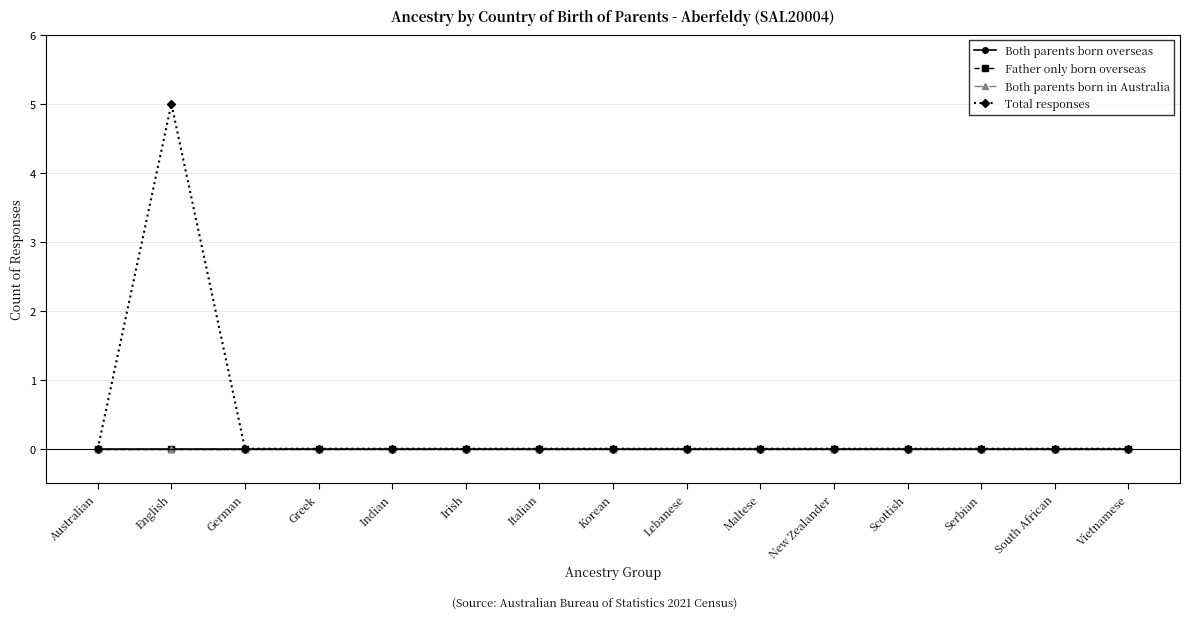

How many lines are shown in the chart?

4